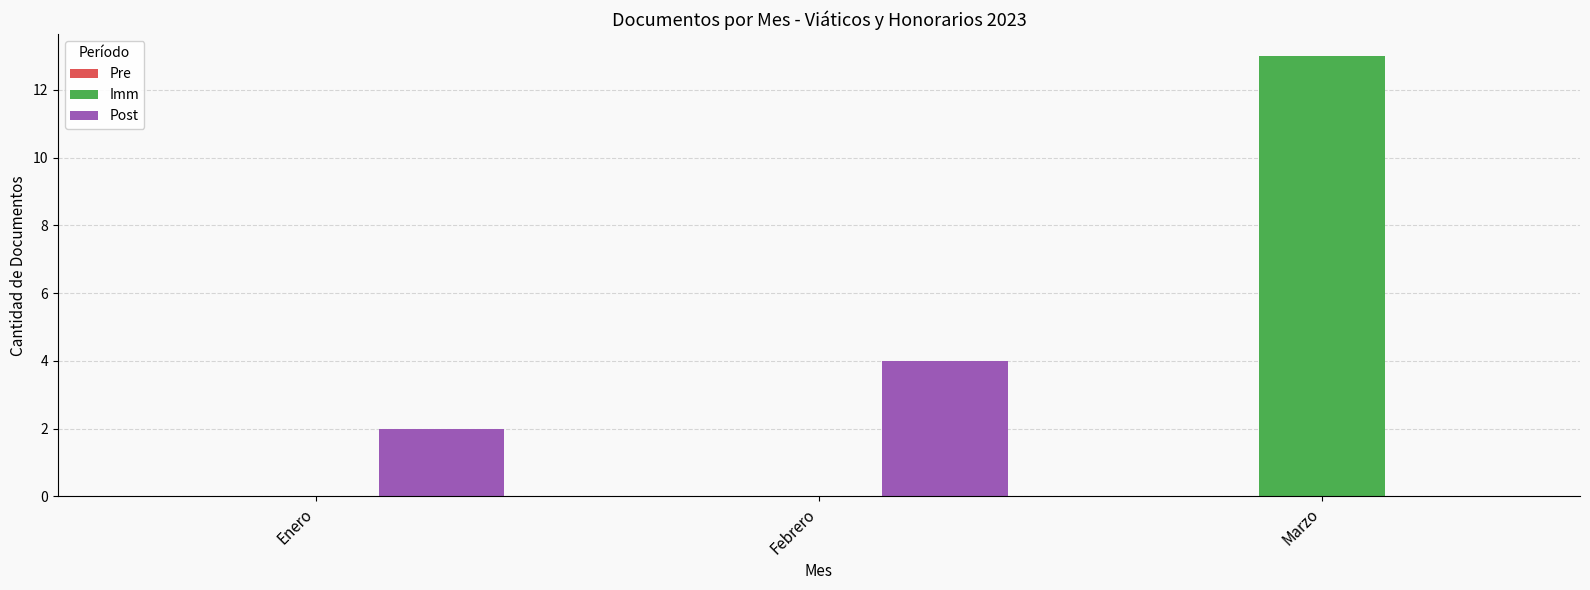

Which series has the largest range (max minus min)?

Imm